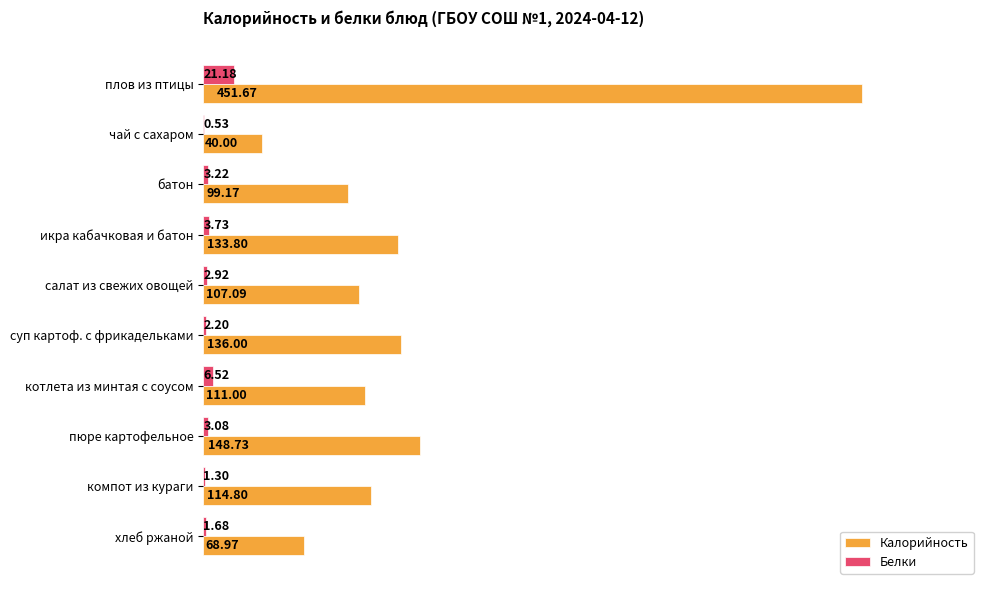

At which label is Калорийность closest to 245?

пюре картофельное